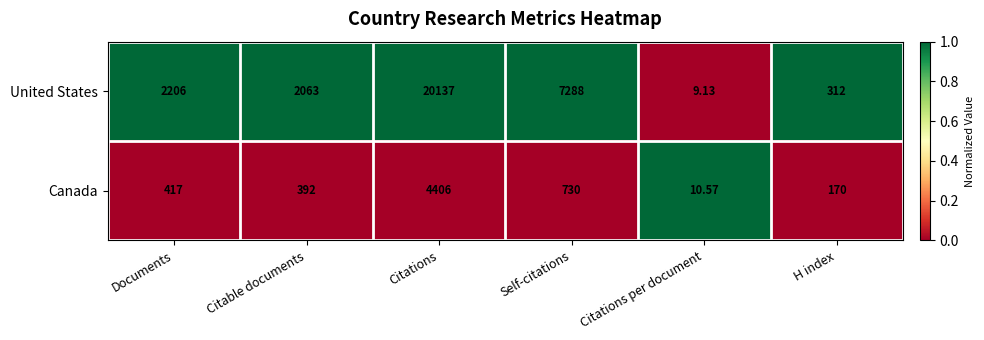

What is the difference between the highest and lowest values at Documents?

1789.0